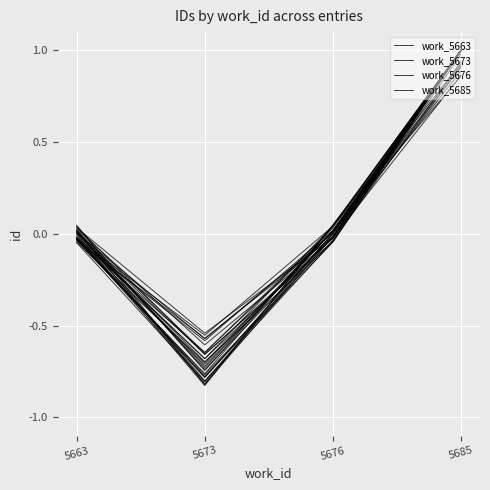

What is the total value across all series at 5673?

-3.2